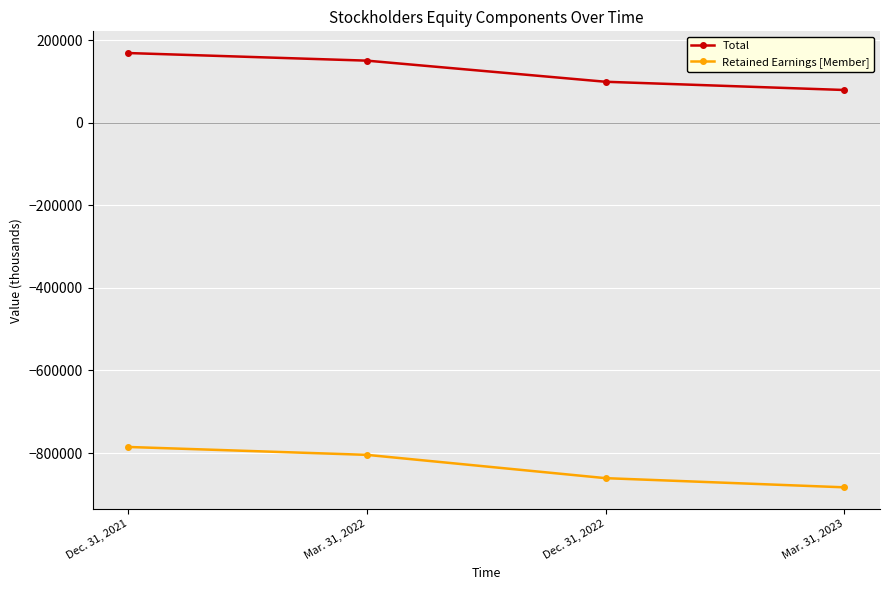

True or false: Retained Earnings [Member] and Total cross at least once.

False